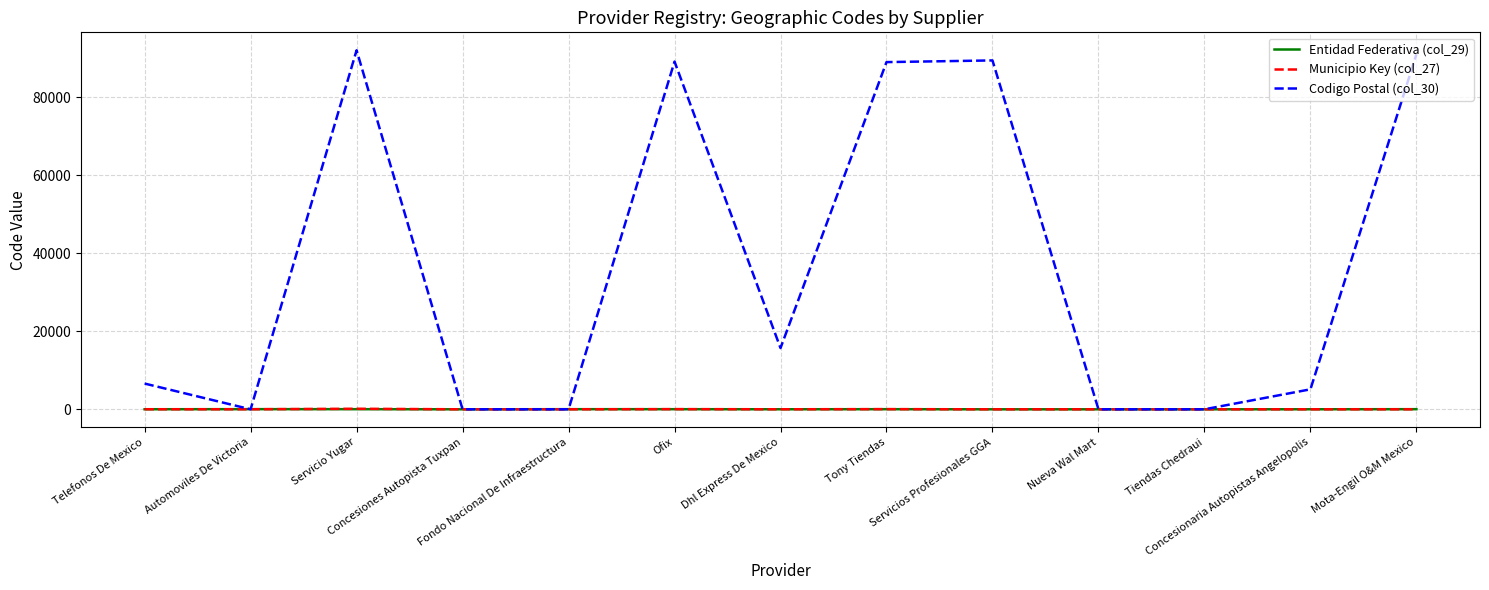

Which series has the widest spread of values?

Codigo Postal (col_30)